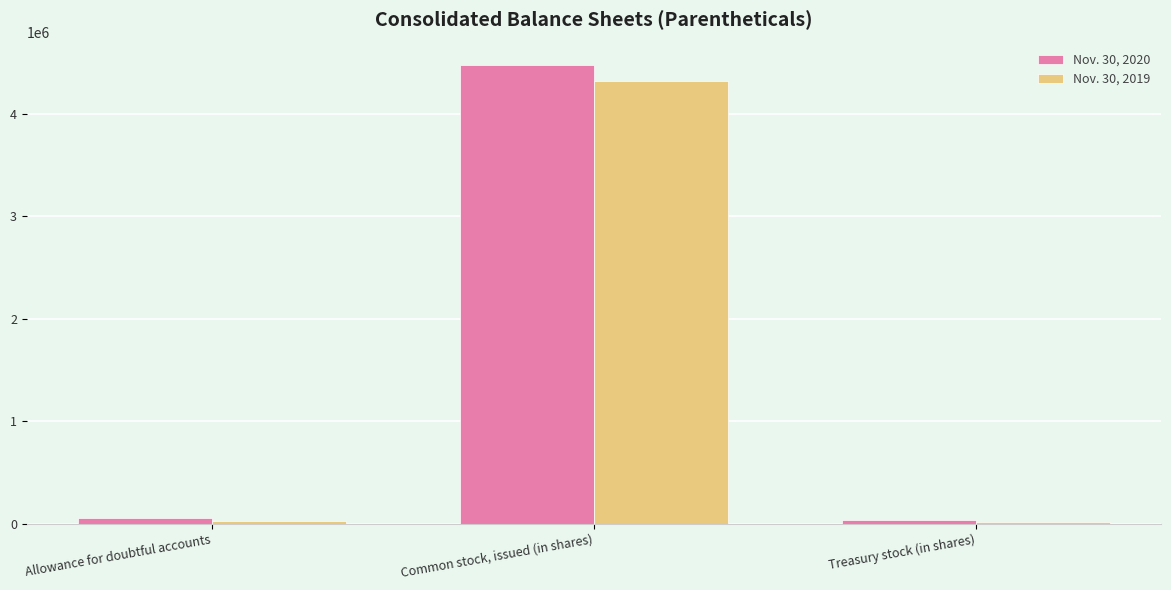

Where is Nov. 30, 2019 nearest to the value 2169964?

Allowance for doubtful accounts